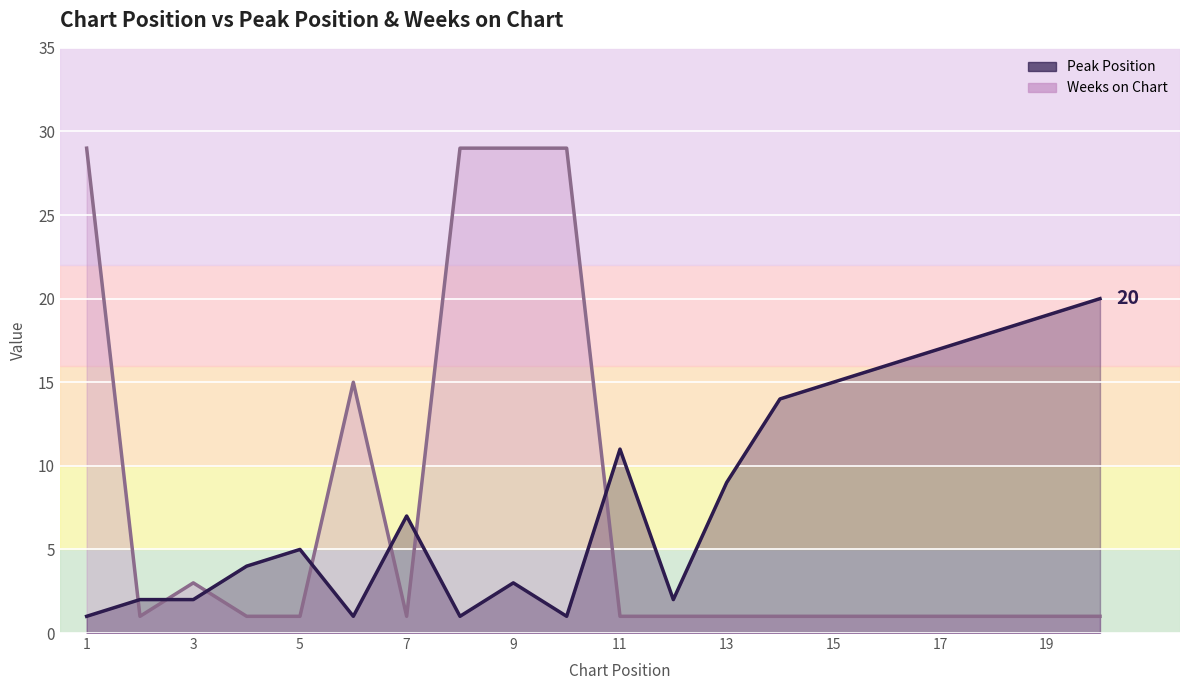

At which label is Peak Position closest to 10?

11